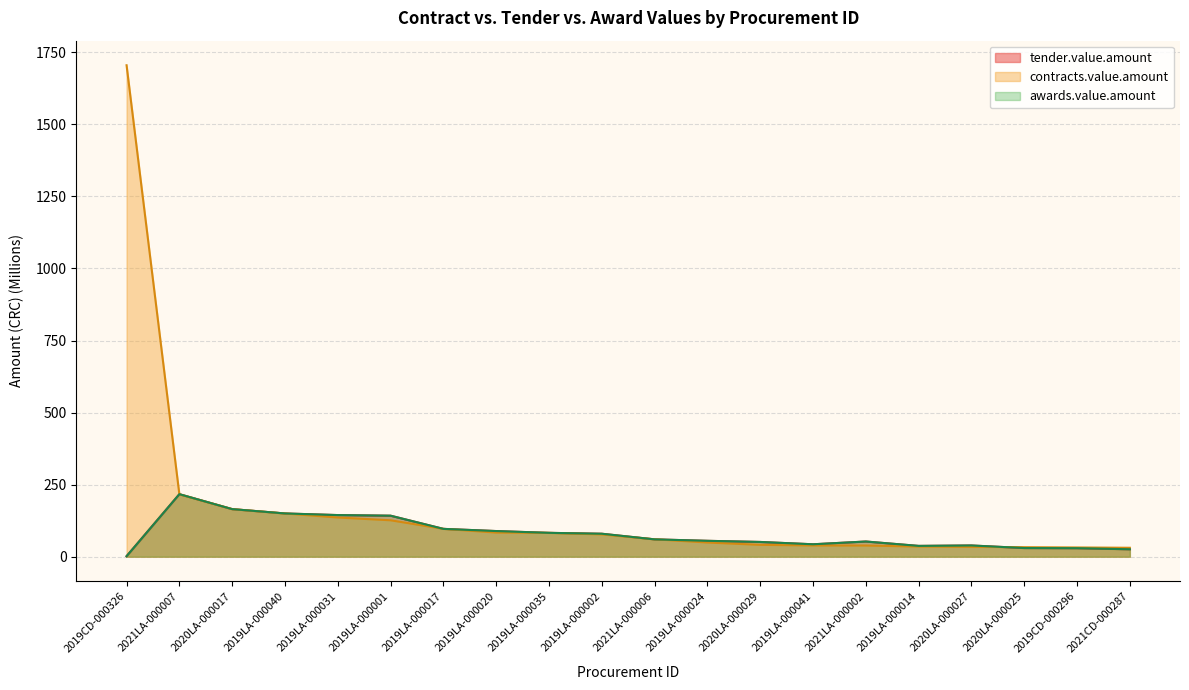

The tender.value.amount series shows 79.6 at 2019LA-000024. True or false?

False